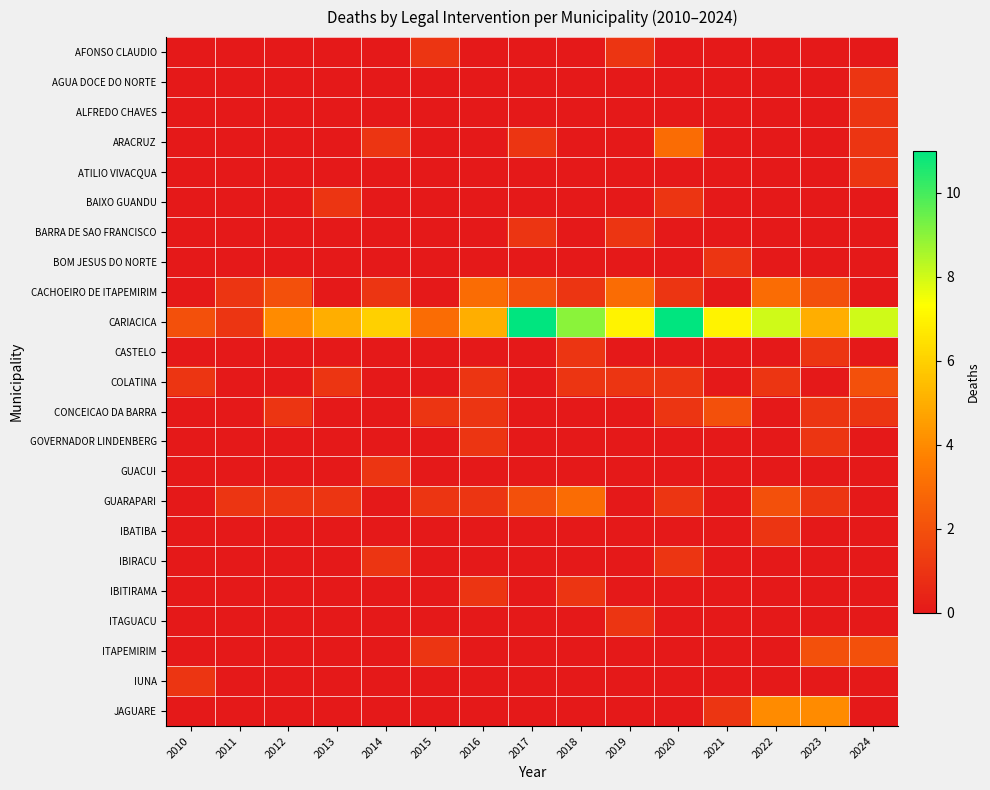

What is the greatest value displayed?

11